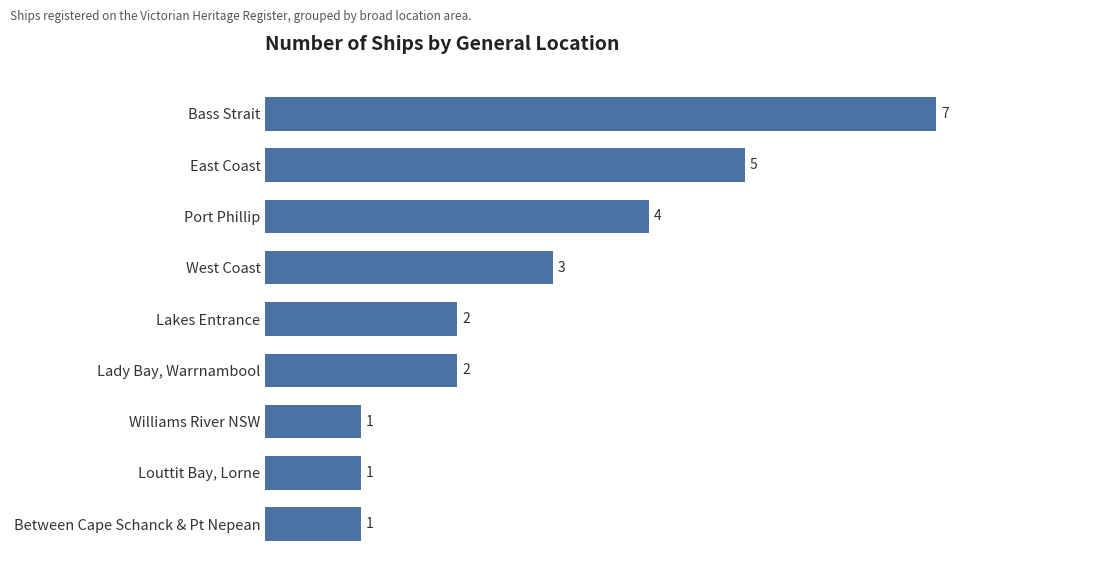

Count the values in the range 1 to 4.

7